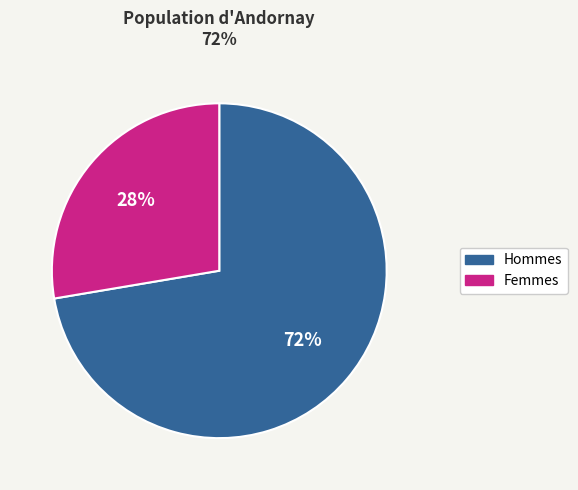

What is the largest slice in the pie chart?

Hommes